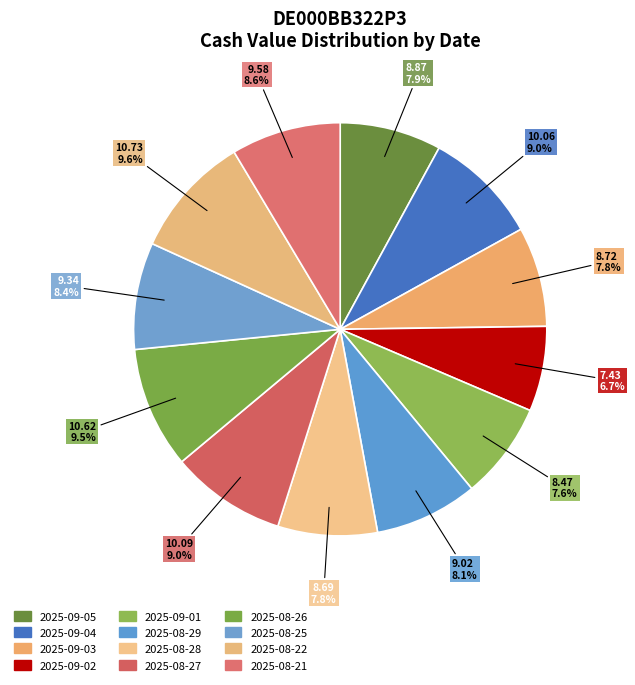

How many slices are in this pie chart?

12